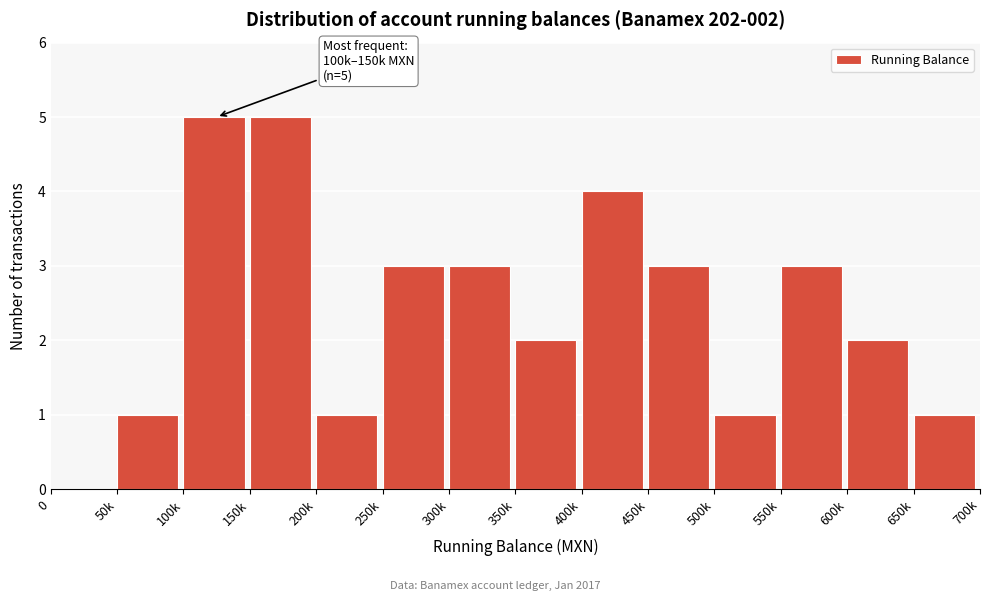

Reading left to right, extract all data points from this chart.

0=0	50k=1	100k=5	150k=5	200k=1	250k=3	300k=3	350k=2	400k=4	450k=3	500k=1	550k=3	600k=2	650k=1